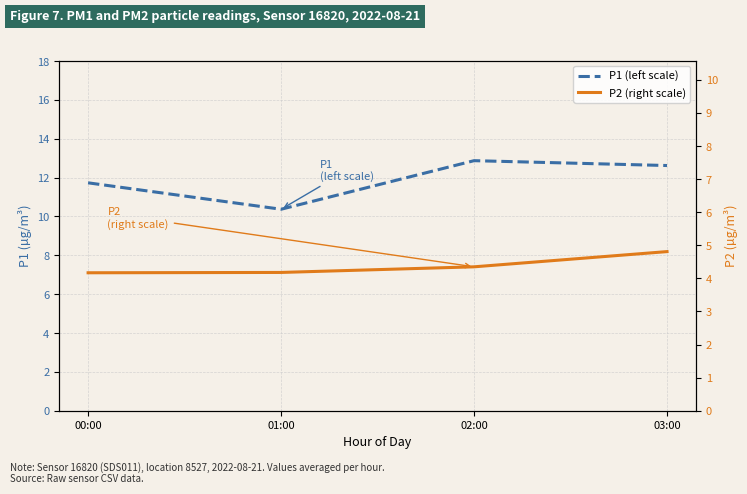

Is this an area chart (filled region under the line)?

No